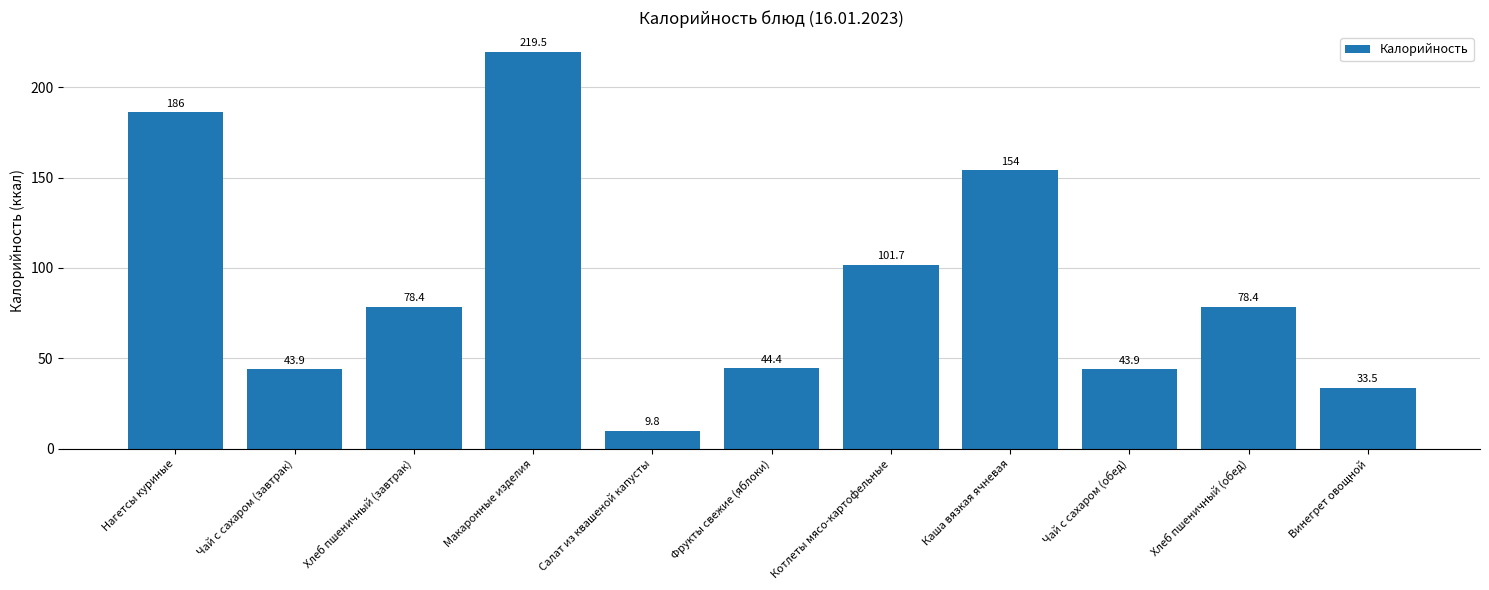

Which has a higher value, Каша вязкая ячневая or Чай с сахаром (завтрак)?

Каша вязкая ячневая